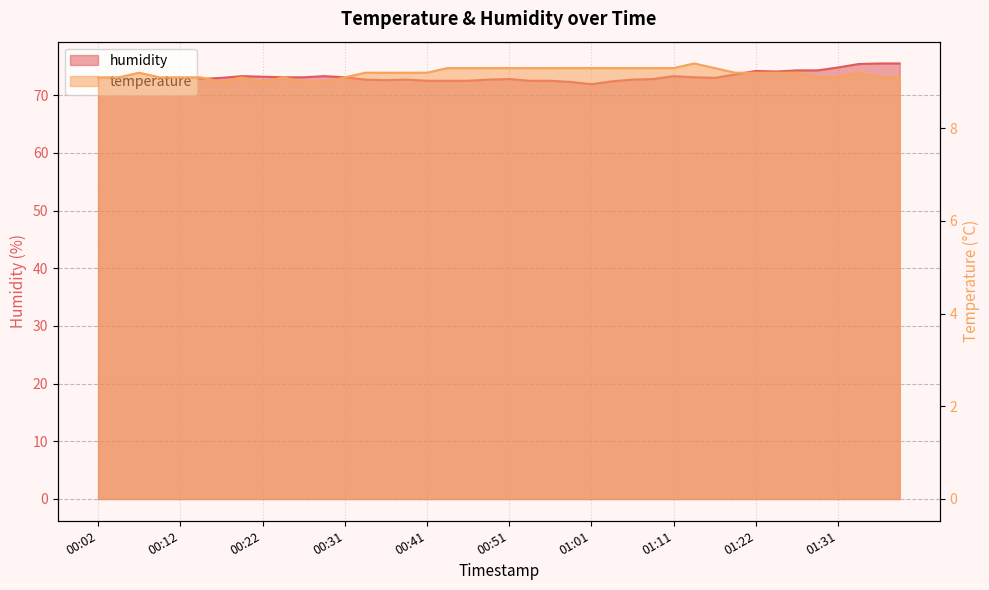

At which category is the sum across all series the highest?

01:34